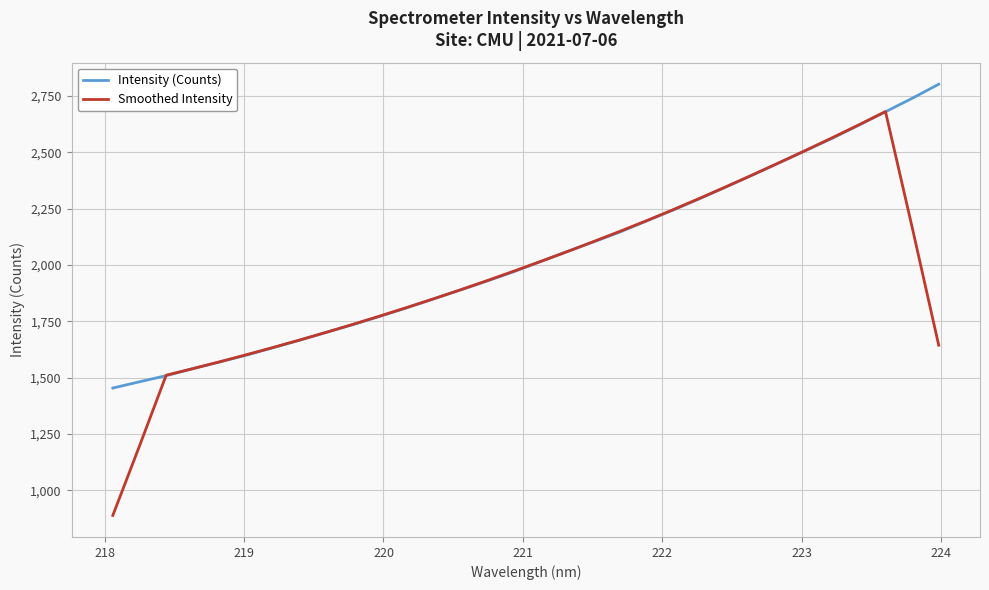

Which series ends up on top after the final intersection of Intensity (Counts) and Smoothed Intensity?

Intensity (Counts)